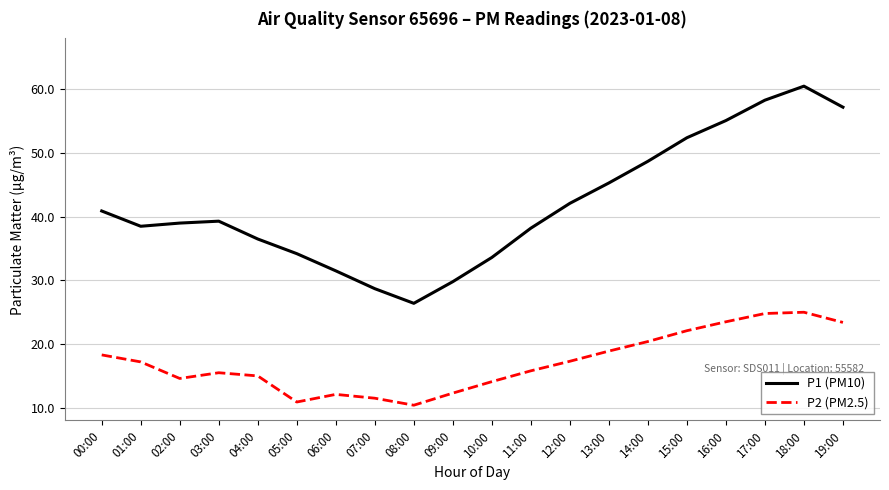

What position from the right is 07:00?

13